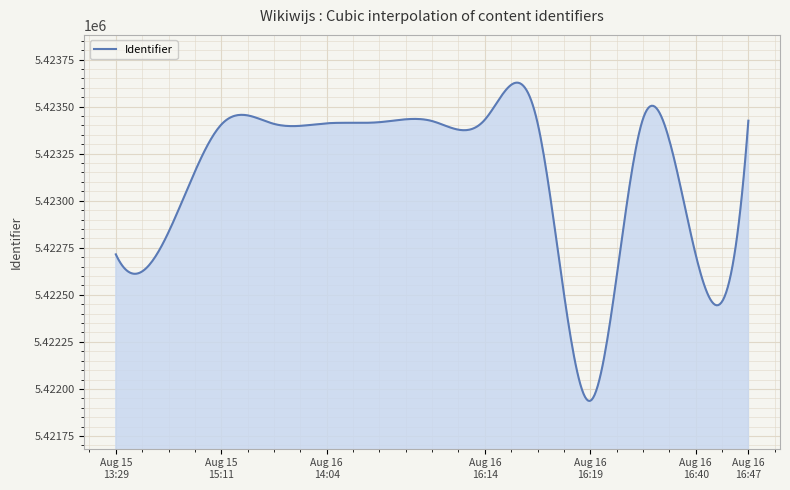

What is the difference between the maximum and minimum values?

1690.8